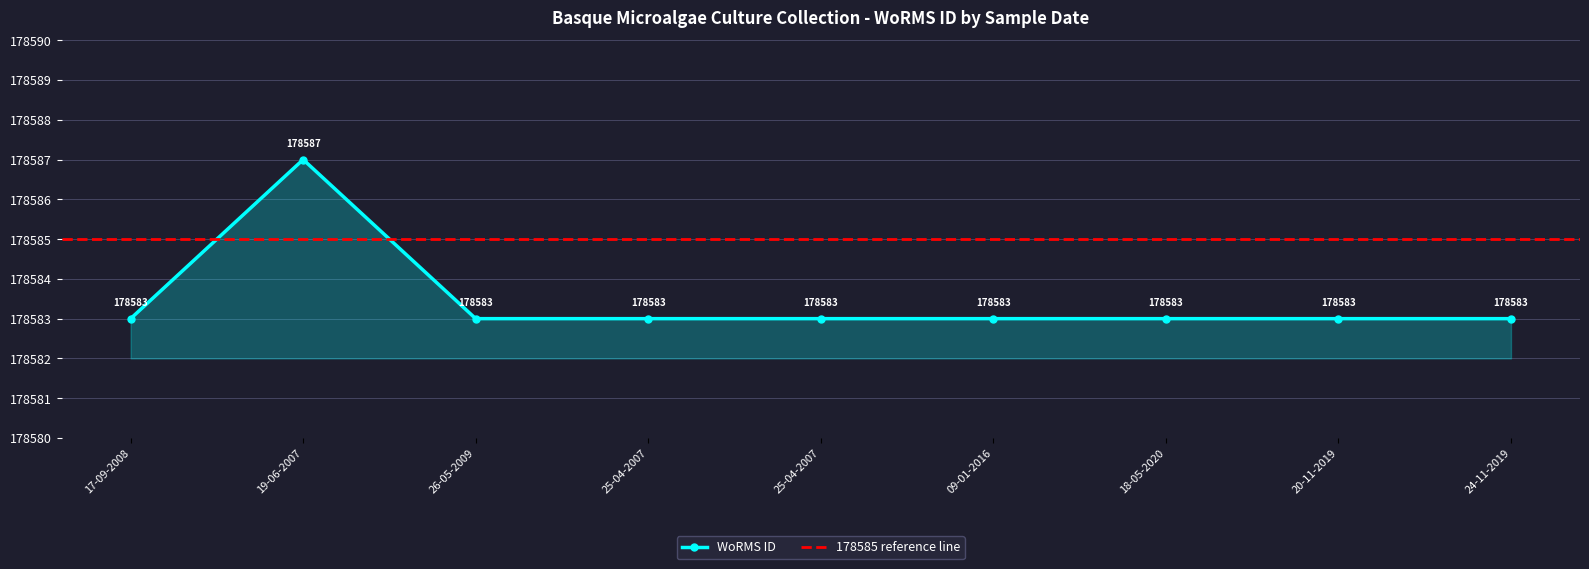

Read the value at 26-05-2009.

178583